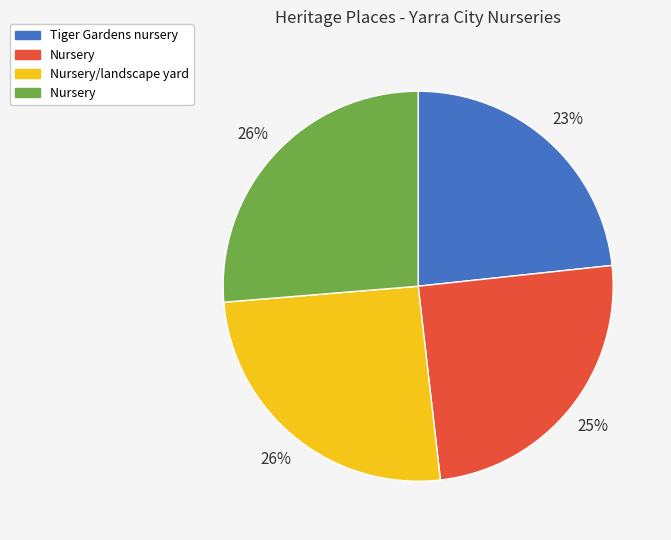

Is there any slice that represents more than half of the pie?

No